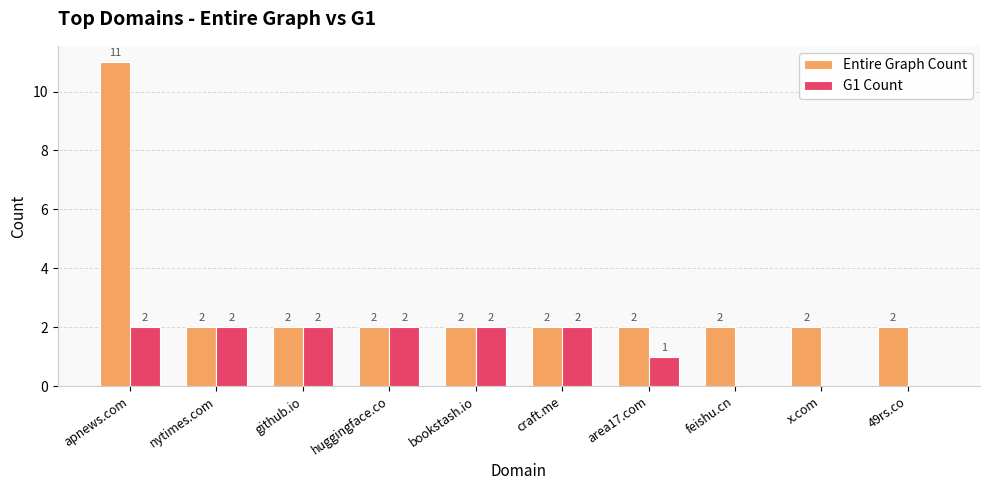

Reading left to right, what are all the values shown in this chart?

Entire Graph Count: apnews.com=11	nytimes.com=2	github.io=2	huggingface.co=2	bookstash.io=2	craft.me=2	area17.com=2	feishu.cn=2	x.com=2	49rs.co=2
G1 Count: apnews.com=2	nytimes.com=2	github.io=2	huggingface.co=2	bookstash.io=2	craft.me=2	area17.com=1	feishu.cn=0	x.com=0	49rs.co=0